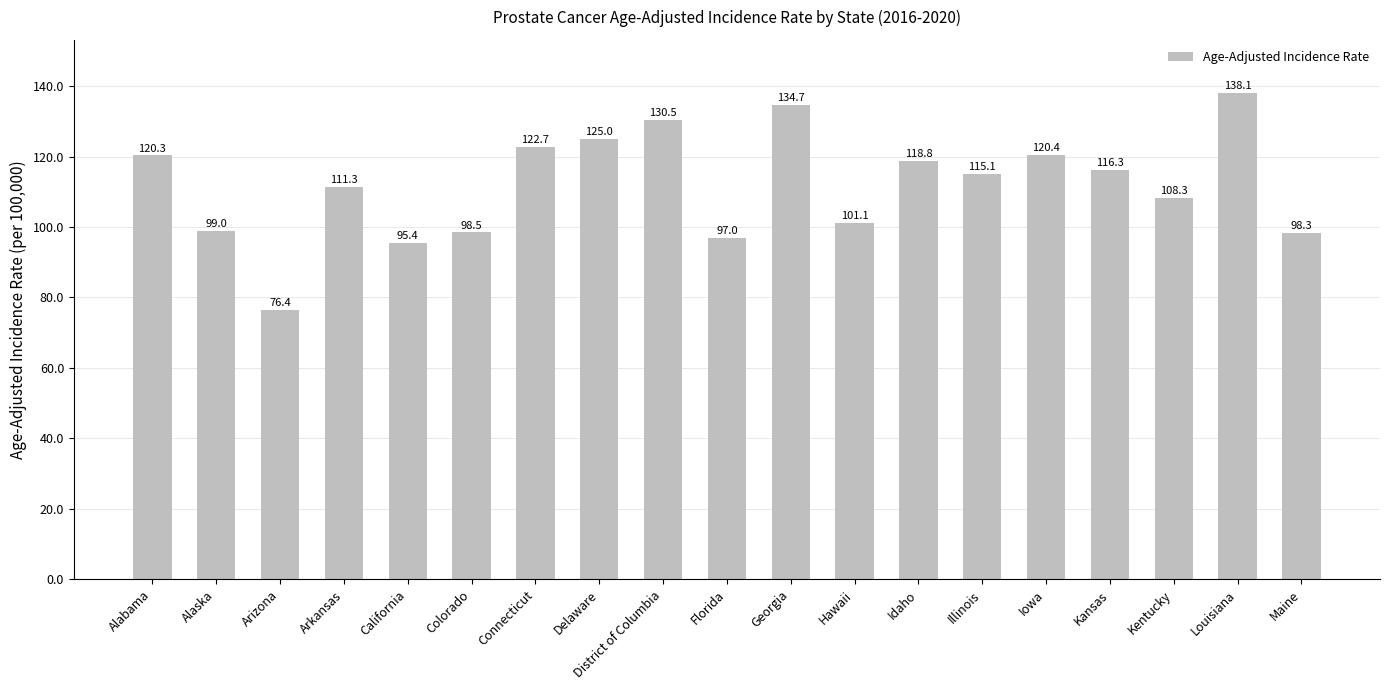

What is the difference between the maximum and minimum values?

61.7